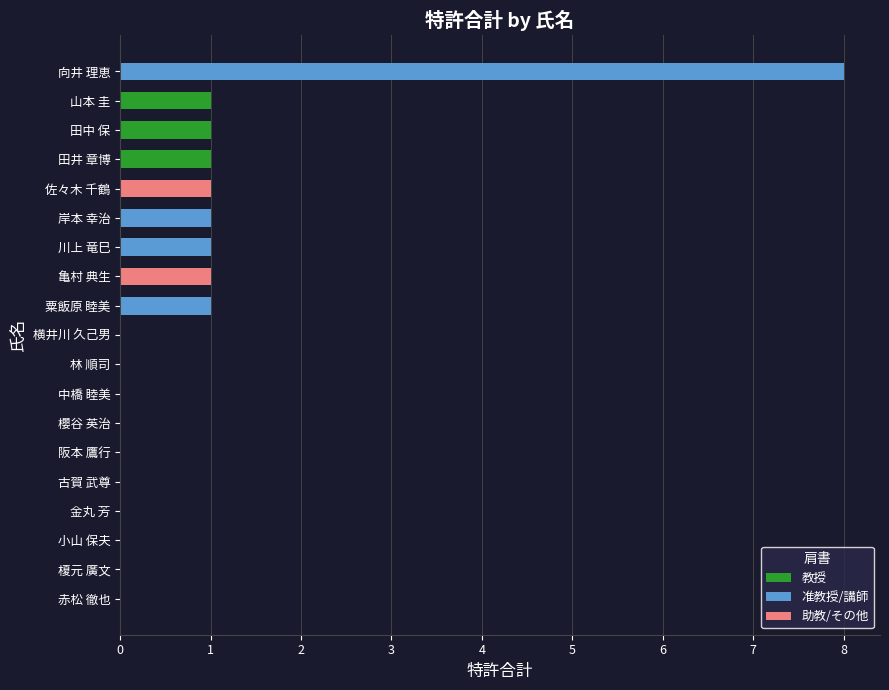

Count the number of categories in the chart.

19